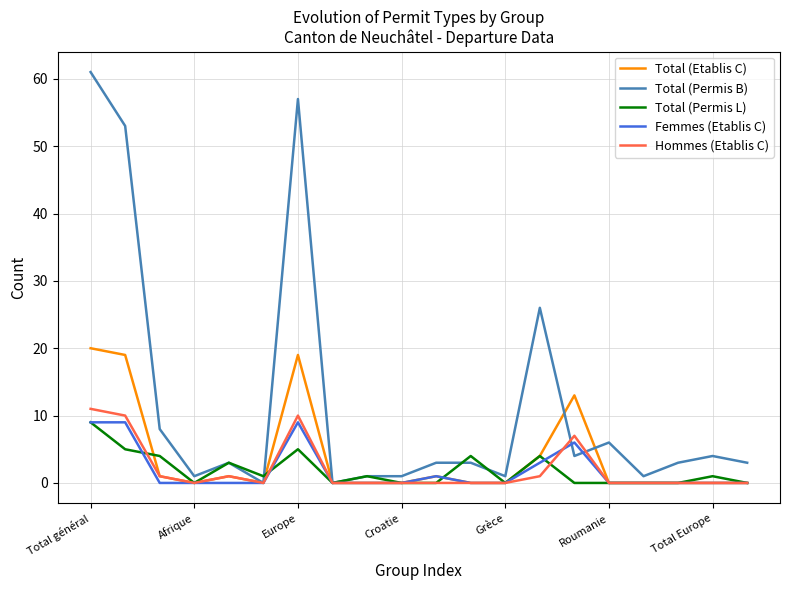

What is the sum of all Hommes (Etablis C) values?

41